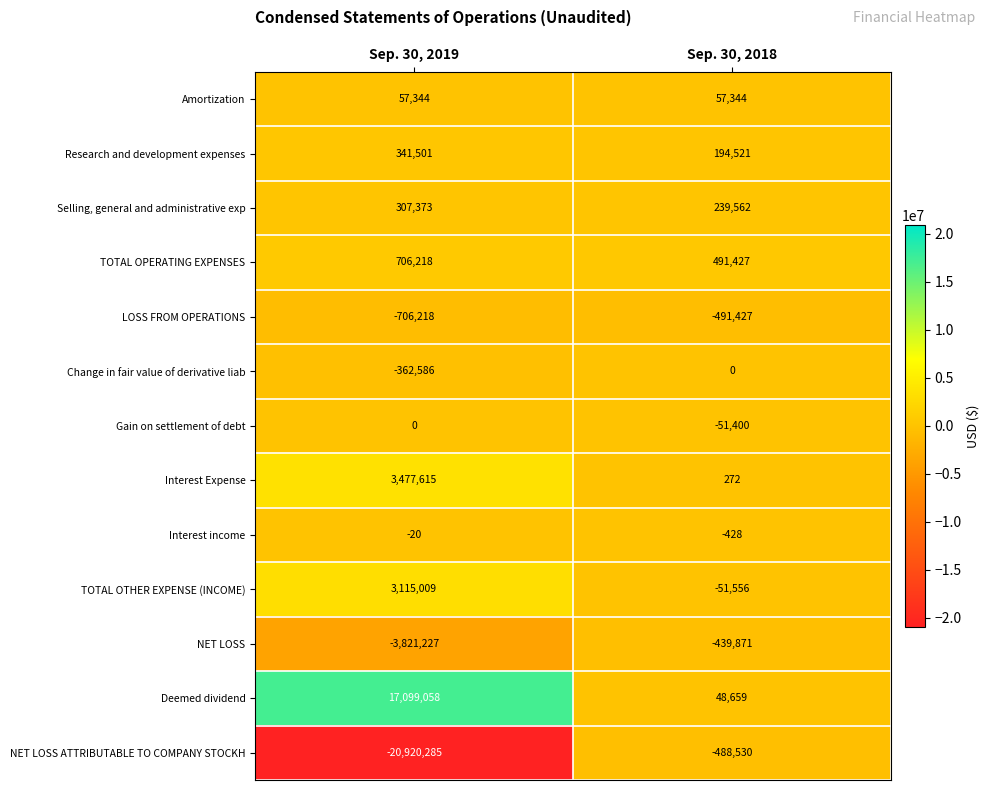

Is it true that Interest income equals -34 at Sep. 30, 2019?

False